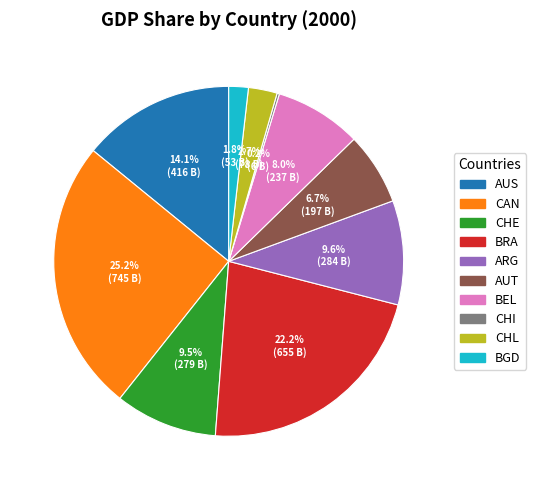

Approximately how many times larger is the value at ARG compared to BEL?

1.2